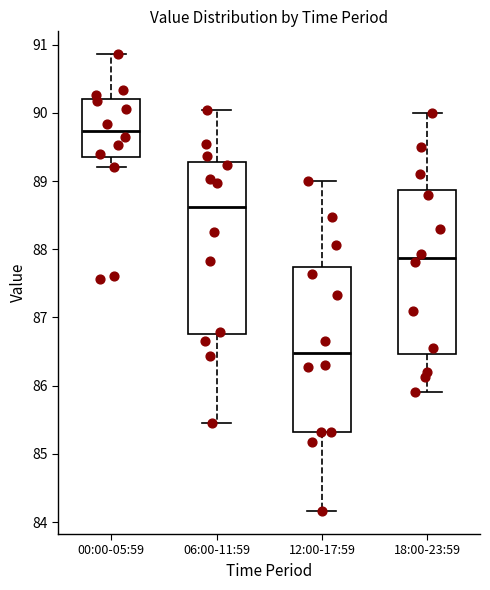

Where does the lower whisker of the box for 12:00-17:59 end on the y-axis? The values are not printed on the chart, so give them approximately, as read against the axis.

84.2